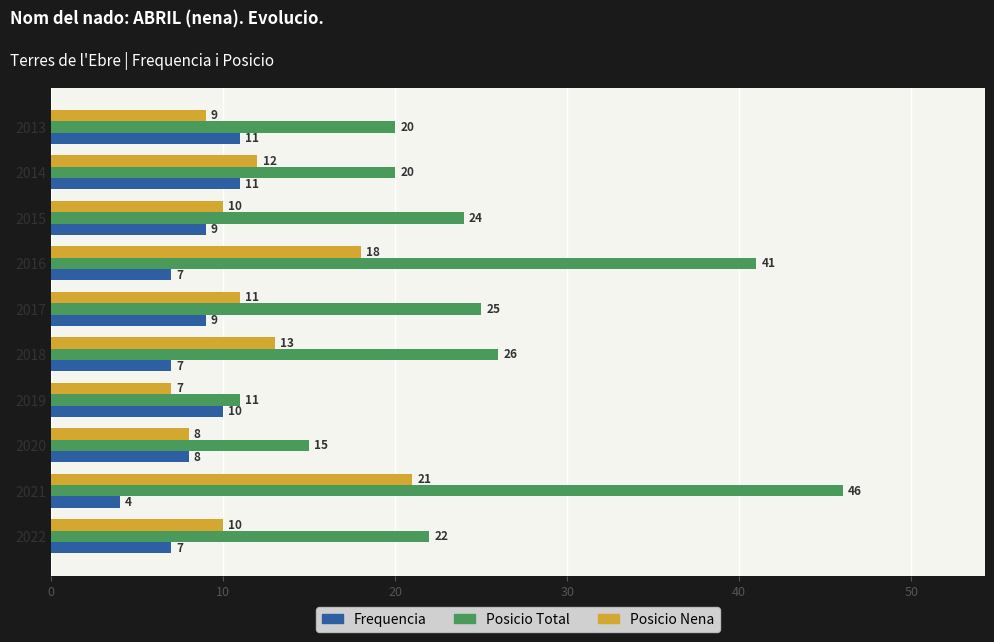

Rank the series at 2017 from lowest to highest value.

Frequencia, Posicio Nena, Posicio Total